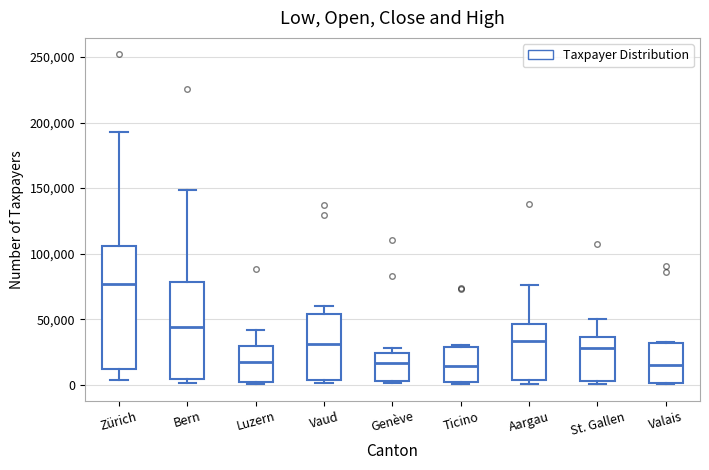

Comparing the boxes themselves (not the whiskers), which one is the tallest?

Zürich